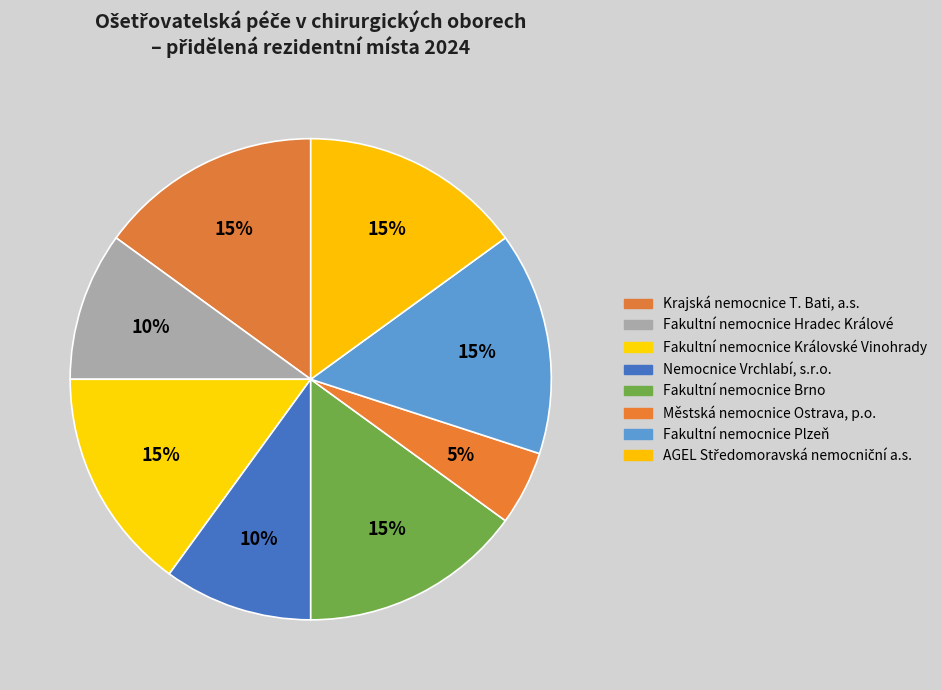

Rank the categories by value from lowest to highest.

Městská nemocnice Ostrava, p.o., Fakultní nemocnice Hradec Králové, Nemocnice Vrchlabí, s.r.o., Krajská nemocnice T. Bati, a.s., Fakultní nemocnice Královské Vinohrady, Fakultní nemocnice Brno, Fakultní nemocnice Plzeň, AGEL Středomoravská nemocniční a.s.